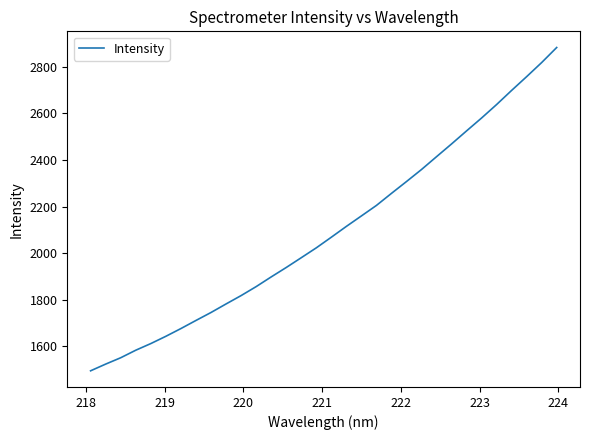

What is the minimum value shown in the chart?

1493.7